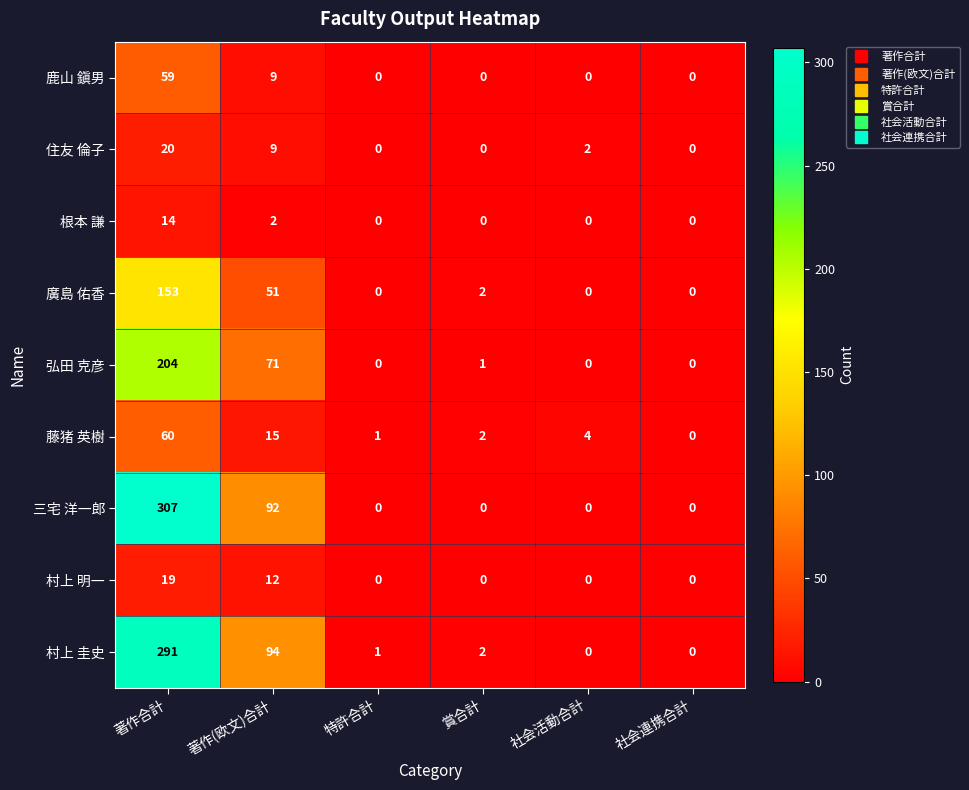

What is the difference between the highest and lowest values at 特許合計?

1